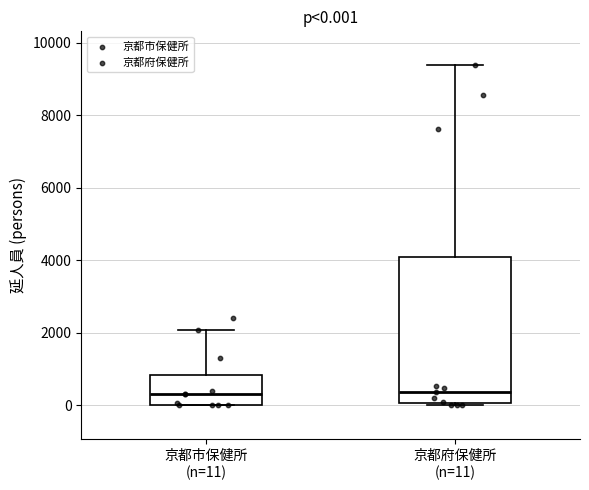

Comparing the boxes themselves (not the whiskers), which one is the tallest?

京都府保健所 (n=11)